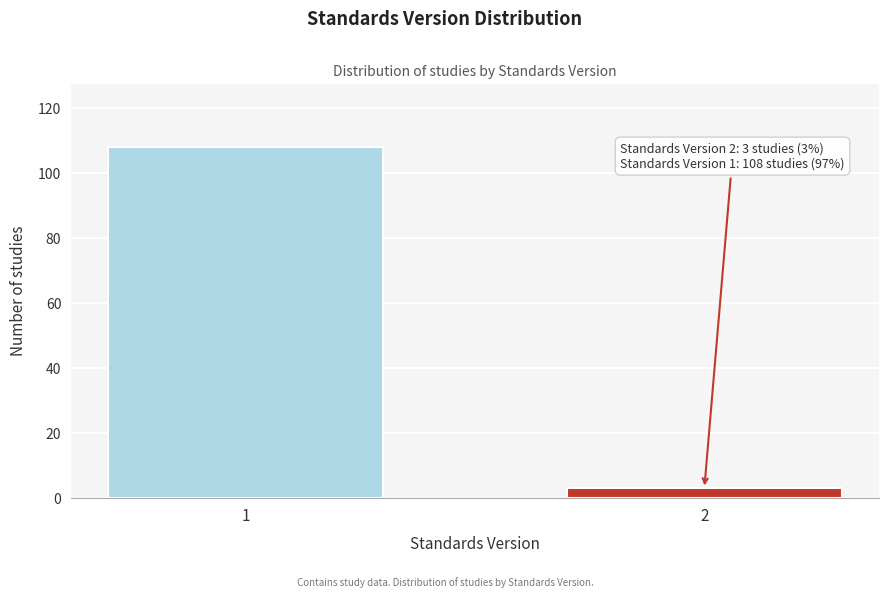

Reading left to right, list all the values displayed in this chart.

1=108	2=3